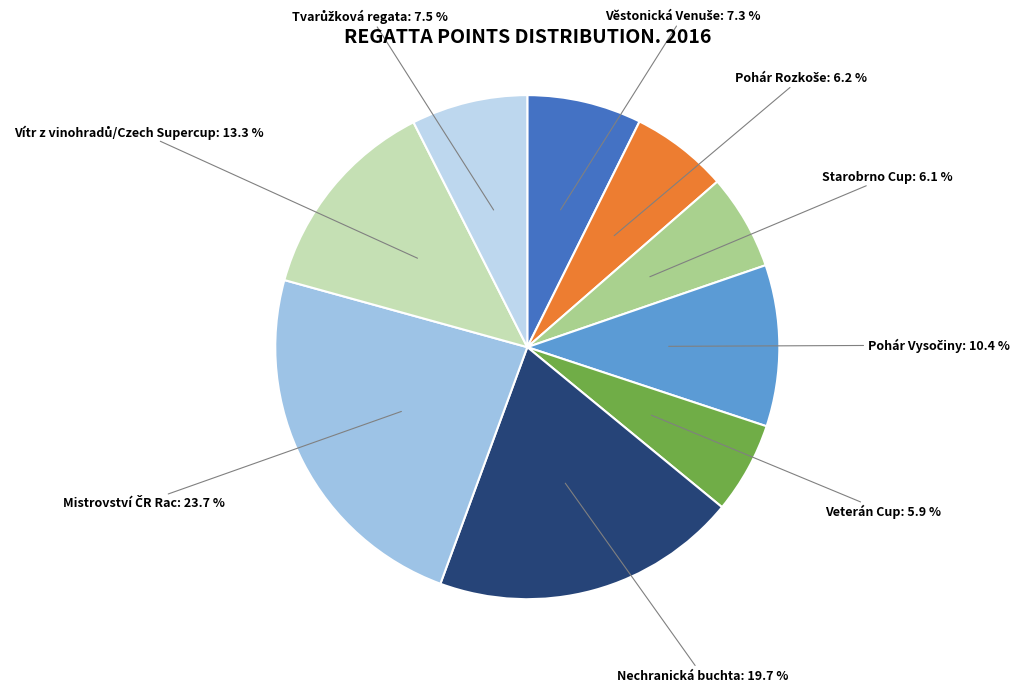

Count the number of slices in the pie.

9